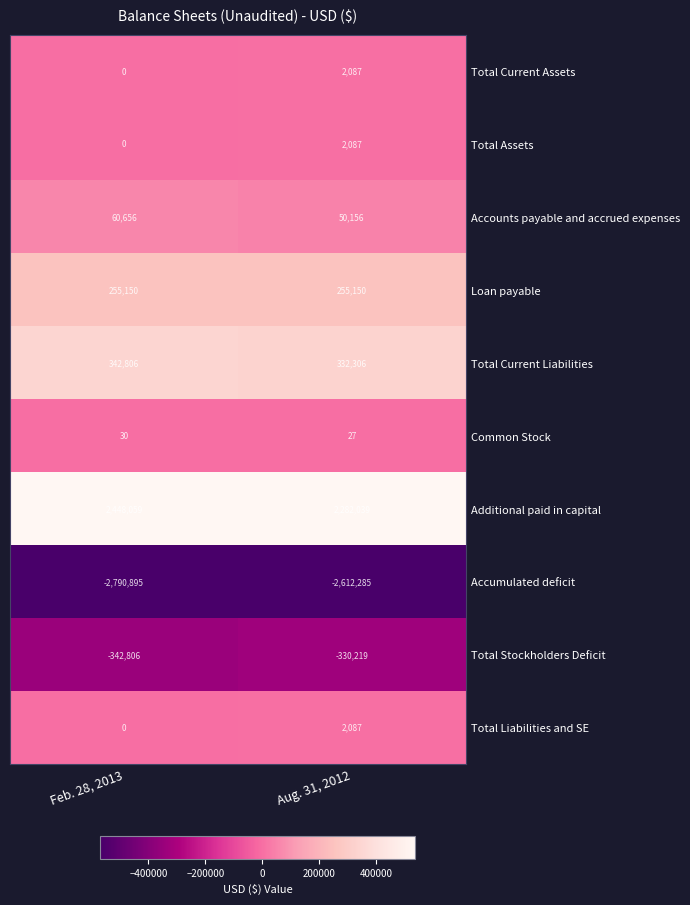

Which series has the widest spread of values?

Accumulated deficit